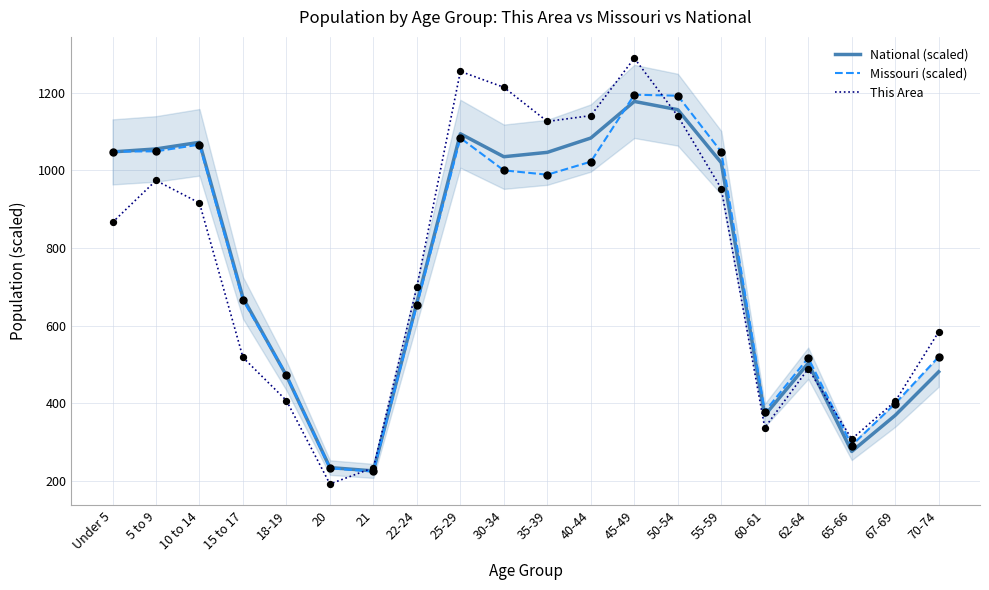

Which series contains the highest Y value?

This Area